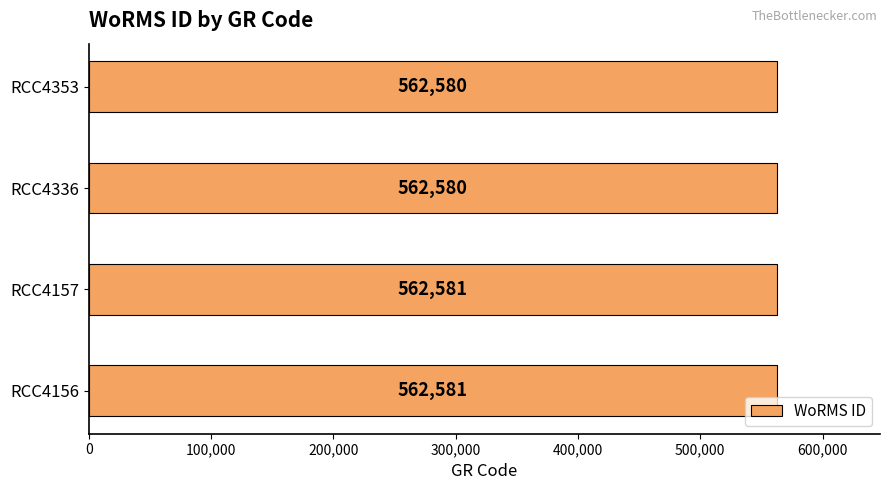

Count the values in the range 562580 to 562581.

4